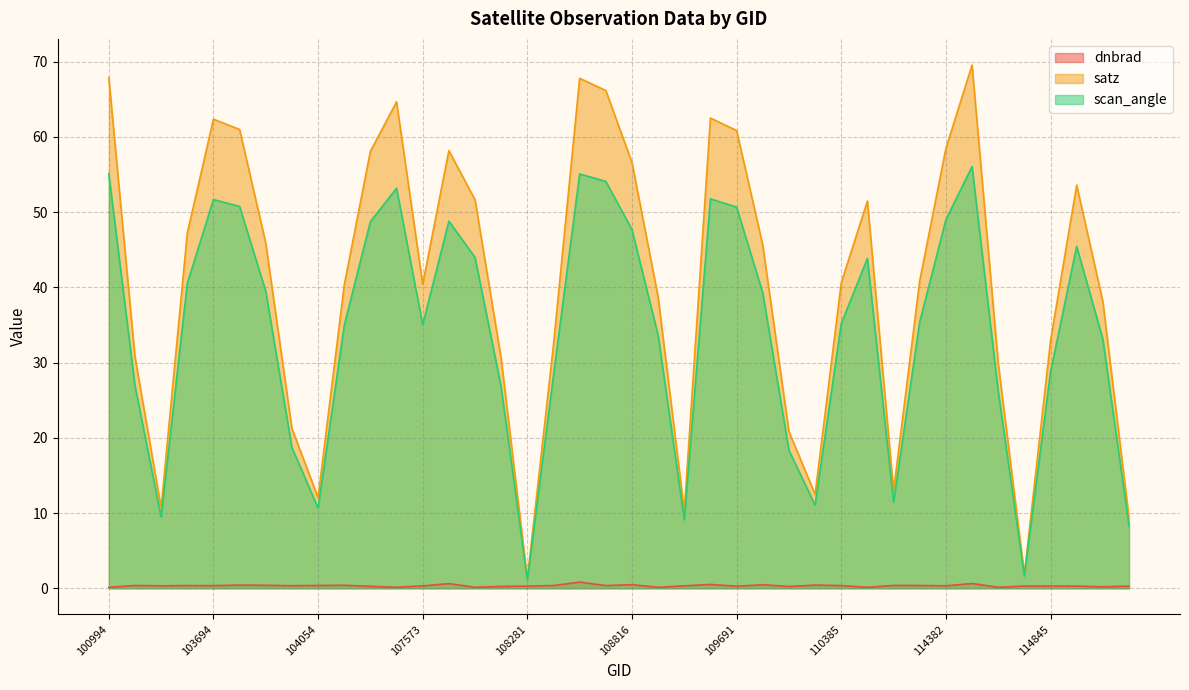

Reading right to left, what are all the values shown in this chart?

dnbrad: 0.3	0.2	0.3	0.3	0.3	0.1	0.6	0.3	0.4	0.4	0.1	0.4	0.4	0.2	0.5	0.3	0.5	0.3	0.1	0.5	0.4	0.8	0.4	0.3	0.2	0.1	0.6	0.3	0.1	0.3	0.4	0.4	0.3	0.4	0.4	0.3	0.4	0.3	0.4	0.1
satz: 9.4	38.1	53.6	32.9	1.8	29.9	69.6	58.5	40.9	12.9	51.5	40.6	12.5	20.8	45.6	60.9	62.5	10.3	38.7	56.6	66.2	67.8	32.4	1.2	30.5	51.7	58.2	40.4	64.7	58.1	40.3	12.1	21.2	45.9	61.0	62.4	47.2	10.7	30.8	67.9
scan_angle: 8.3	33.1	45.5	28.8	1.6	26.2	56.1	49.0	35.4	11.4	43.9	35.2	11.0	18.3	39.3	50.7	51.8	9.1	33.6	47.7	54.1	55.1	28.3	1.1	26.7	44.0	48.8	35.0	53.2	48.7	34.9	10.7	18.7	39.5	50.8	51.7	40.5	9.5	26.9	55.1